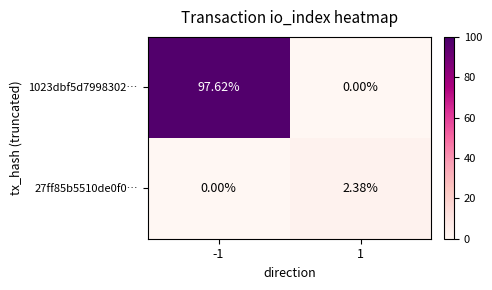

Count the number of categories in the chart.

2